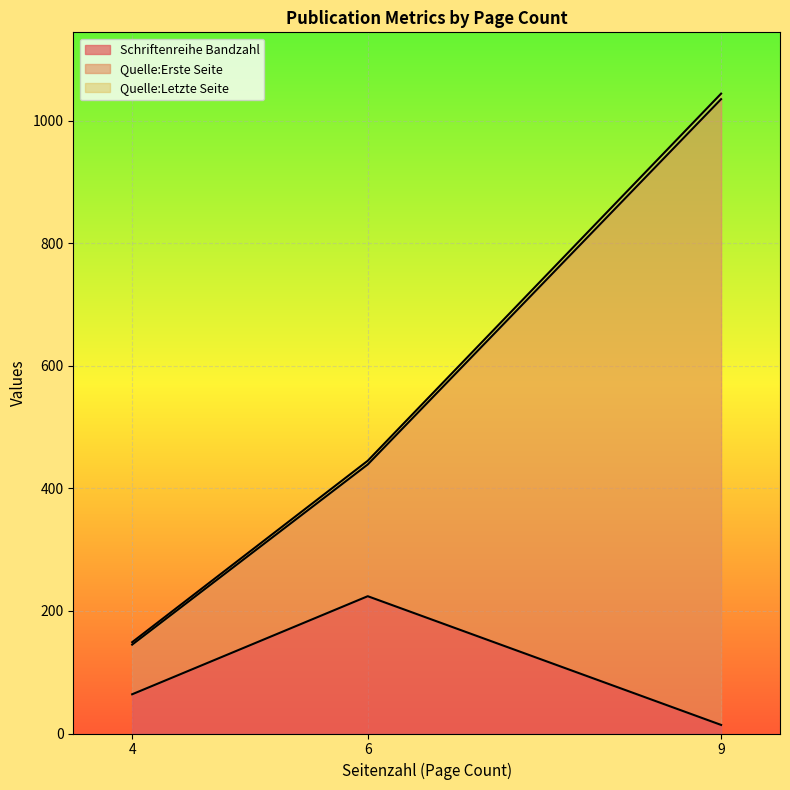

At which category is the sum across all series the highest?

9